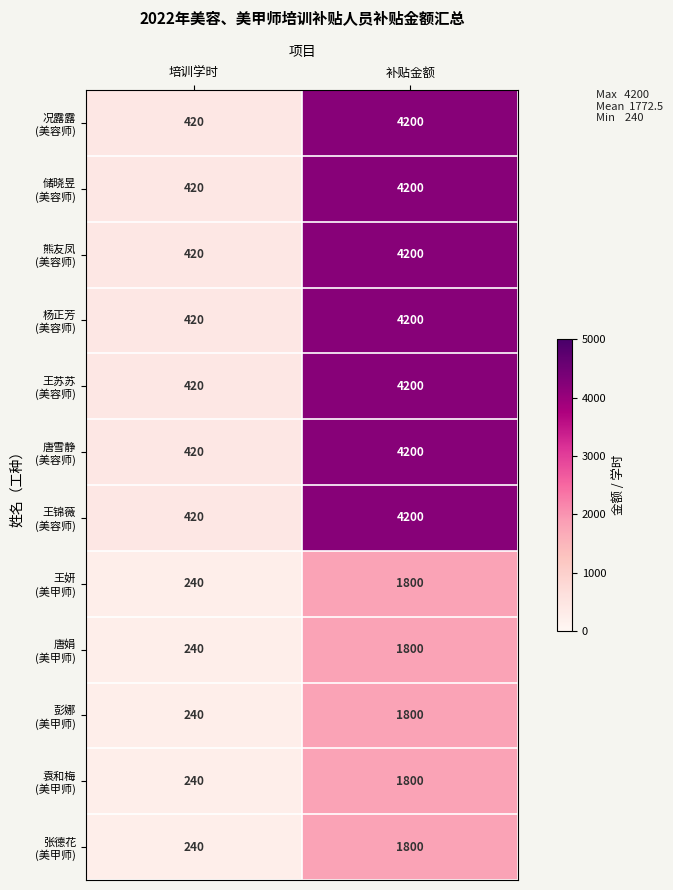

Which category has the lowest value across all series?

培训学时